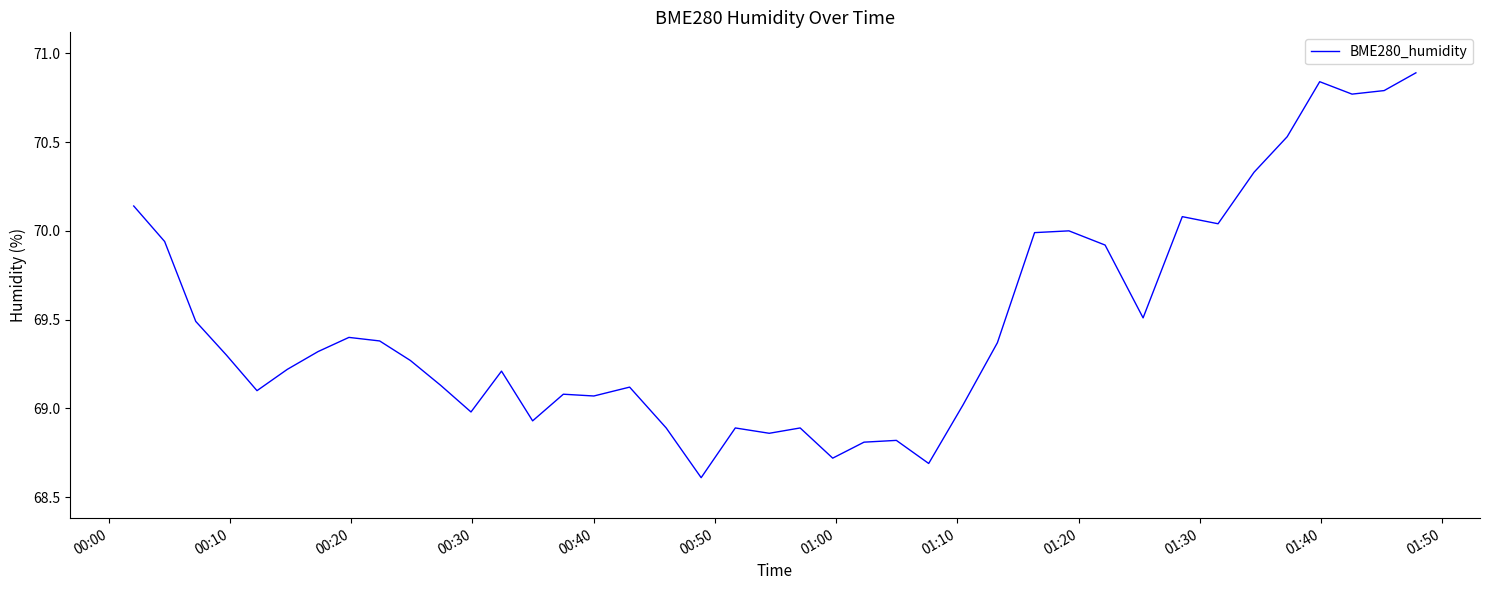

How many categories are shown in the chart?

40